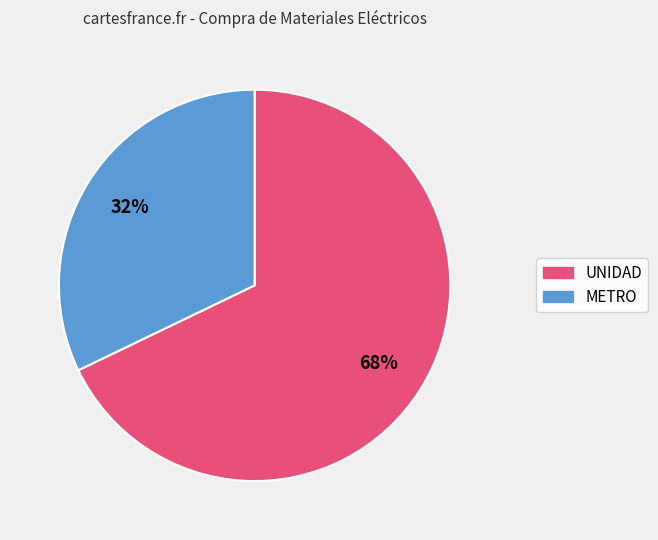

Rank the categories by value from highest to lowest.

UNIDAD, METRO